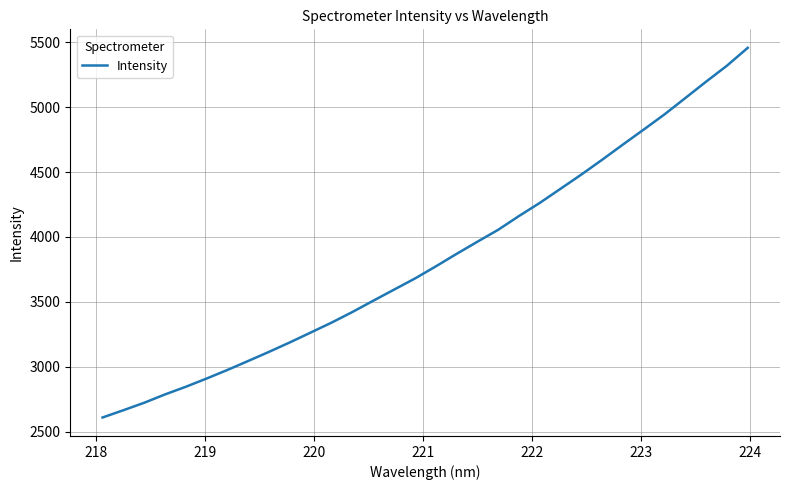

What is the maximum value shown in the chart?

5456.4